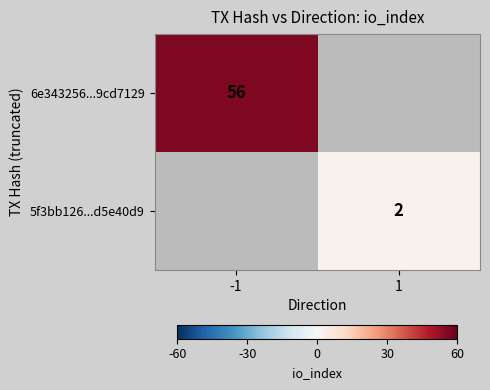

The 6e343256...9cd7129 series shows 26 at -1. True or false?

False